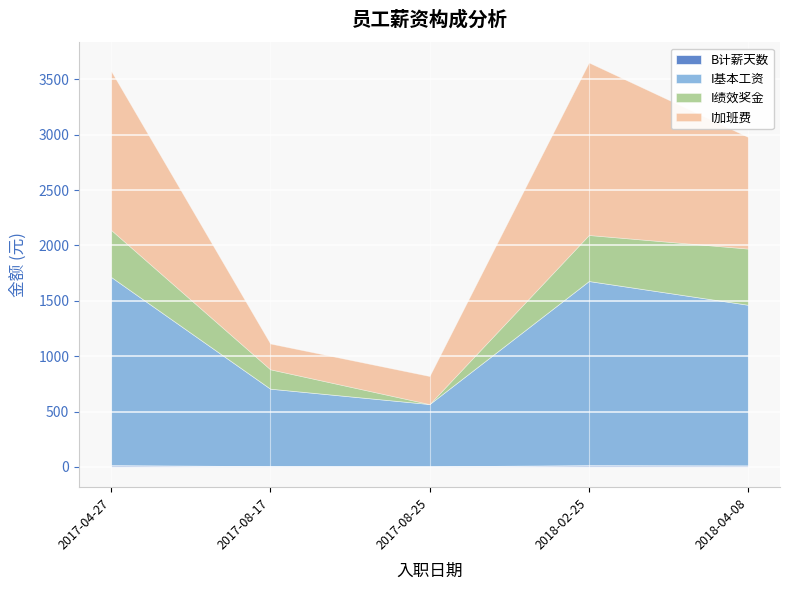

How many data points in I加班费 are less than 1007?

2